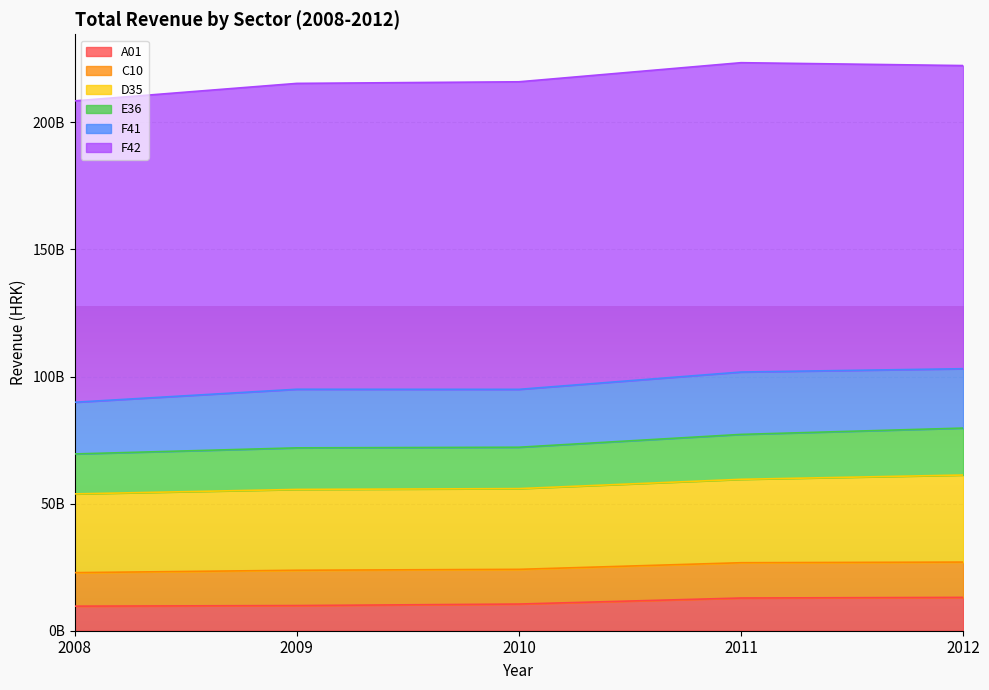

List the series in order of their peak value, lowest first.

A01, C10, E36, F41, D35, F42